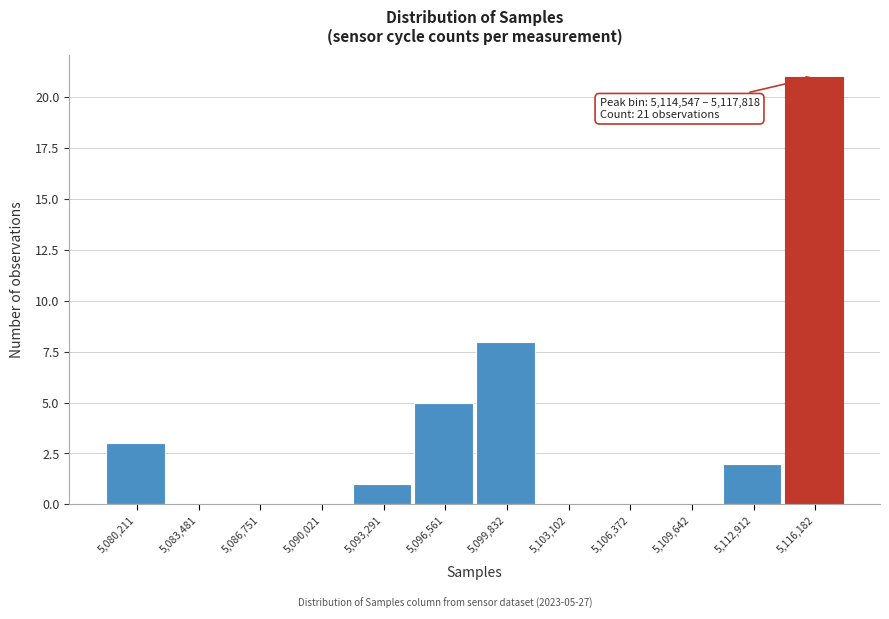

Over which range of the x-axis is the bar tallest?

5114500 to 5118000